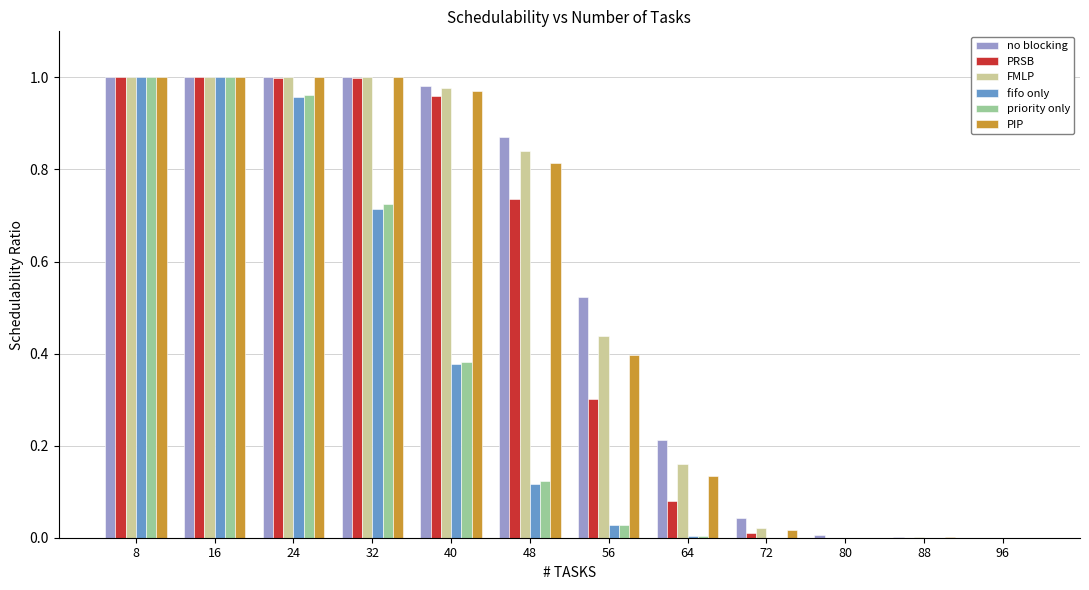

What is the total value across all series at 32?

5.4